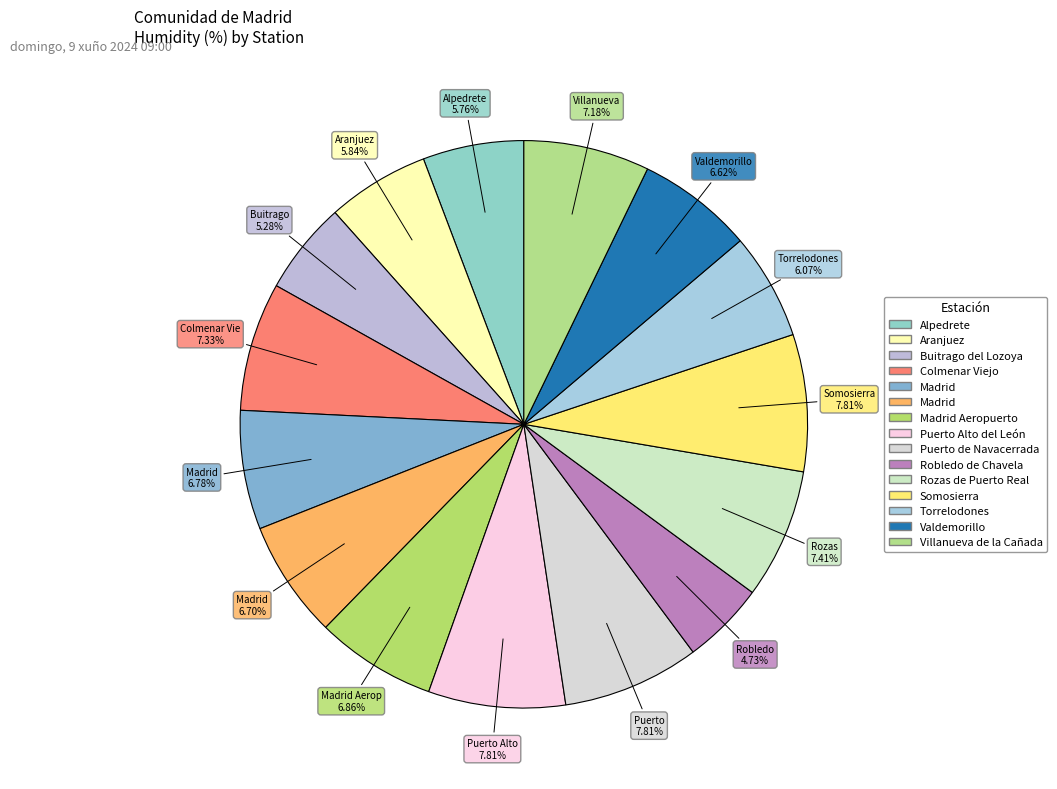

Is there a majority slice in this chart?

No